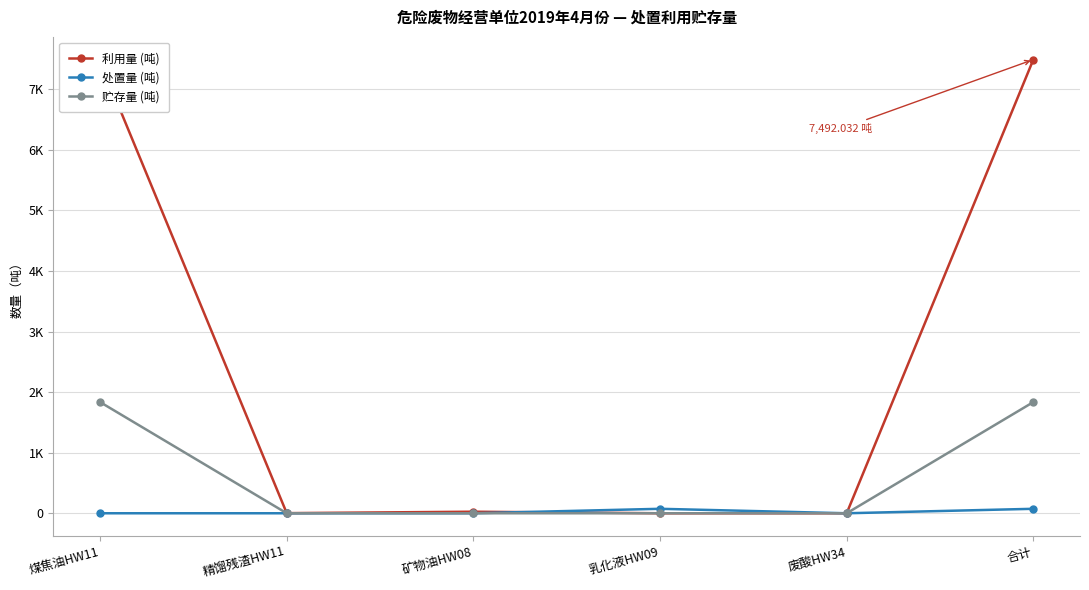

Which series has the largest total across all categories?

利用量 (吨)